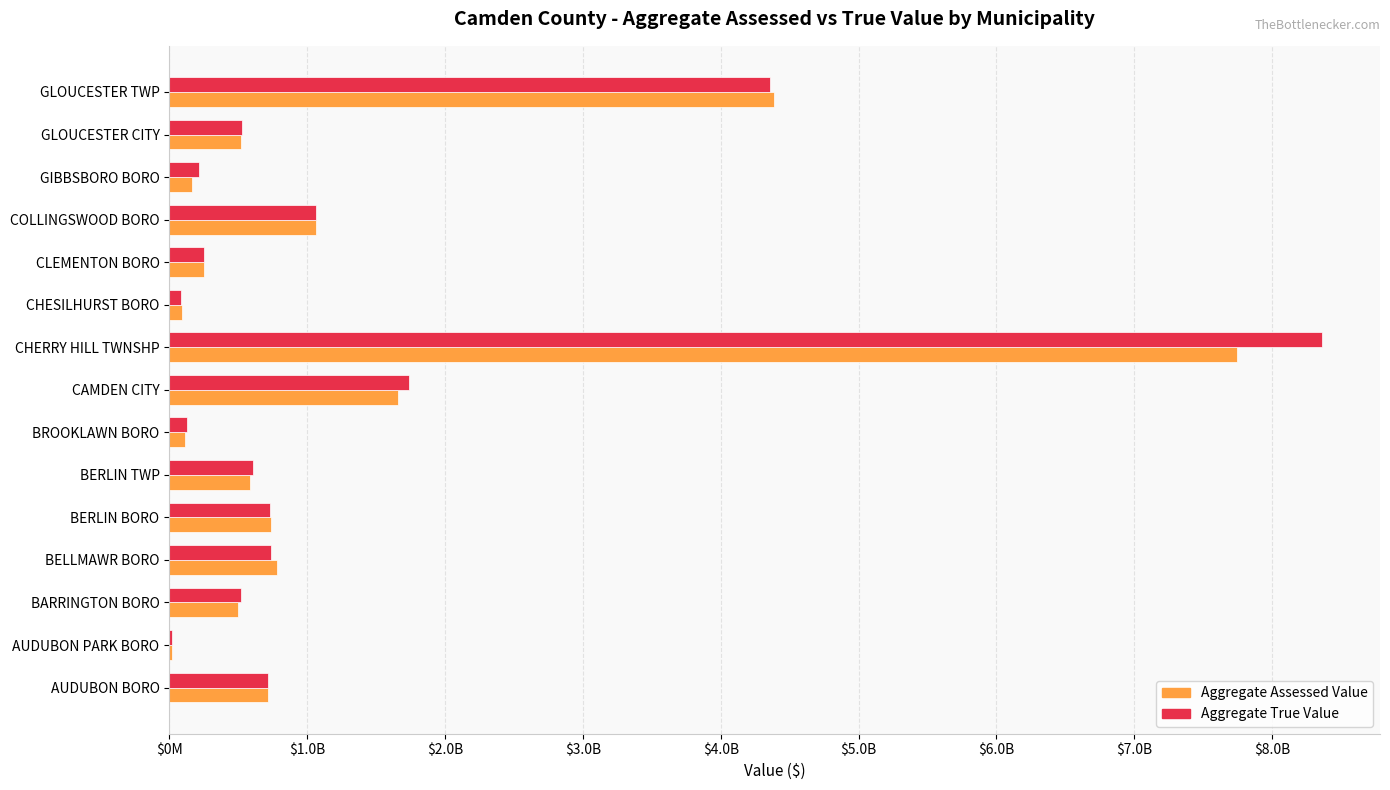

Which series has the widest spread of values?

Aggregate True Value